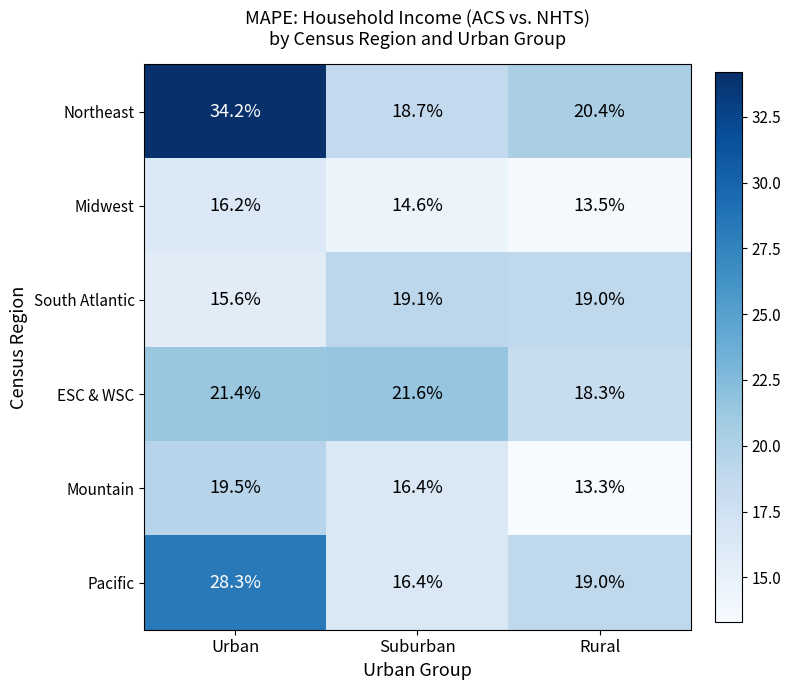

List the series in order of their peak value, highest first.

Northeast, Pacific, ESC & WSC, Mountain, South Atlantic, Midwest